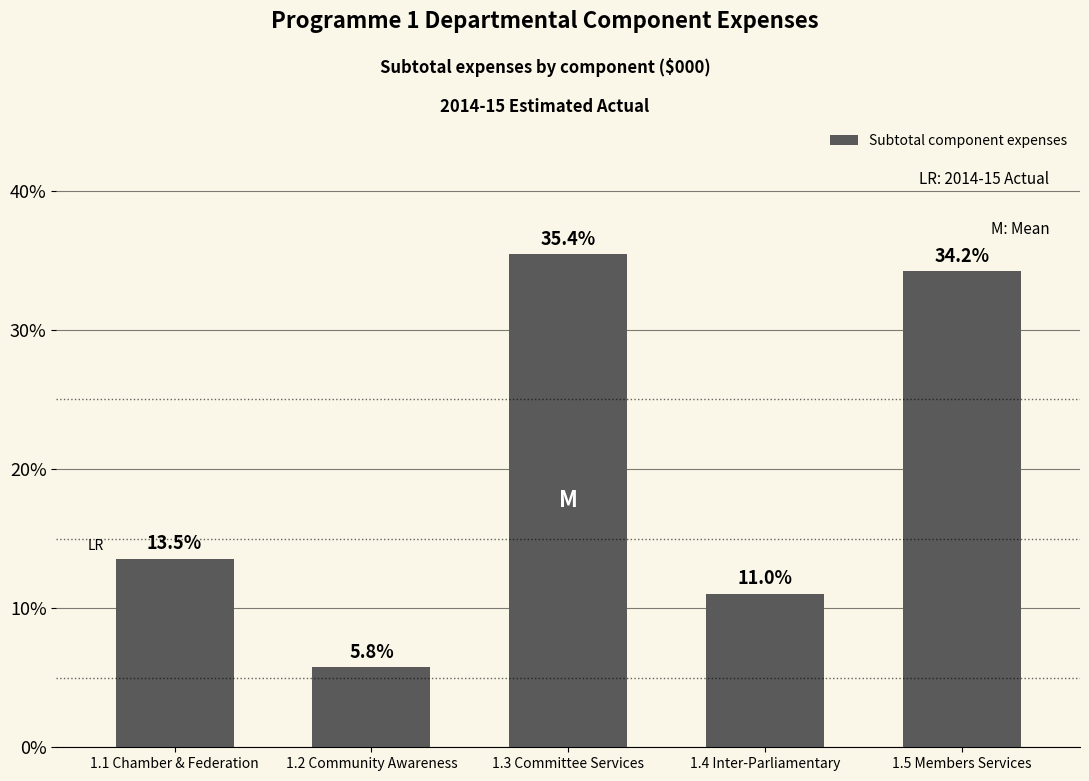

Reading left to right, list all the values displayed in this chart.

1.1 Chamber & Federation=13.5	1.2 Community Awareness=5.8	1.3 Committee Services=35.4	1.4 Inter-Parliamentary=11.0	1.5 Members Services=34.2